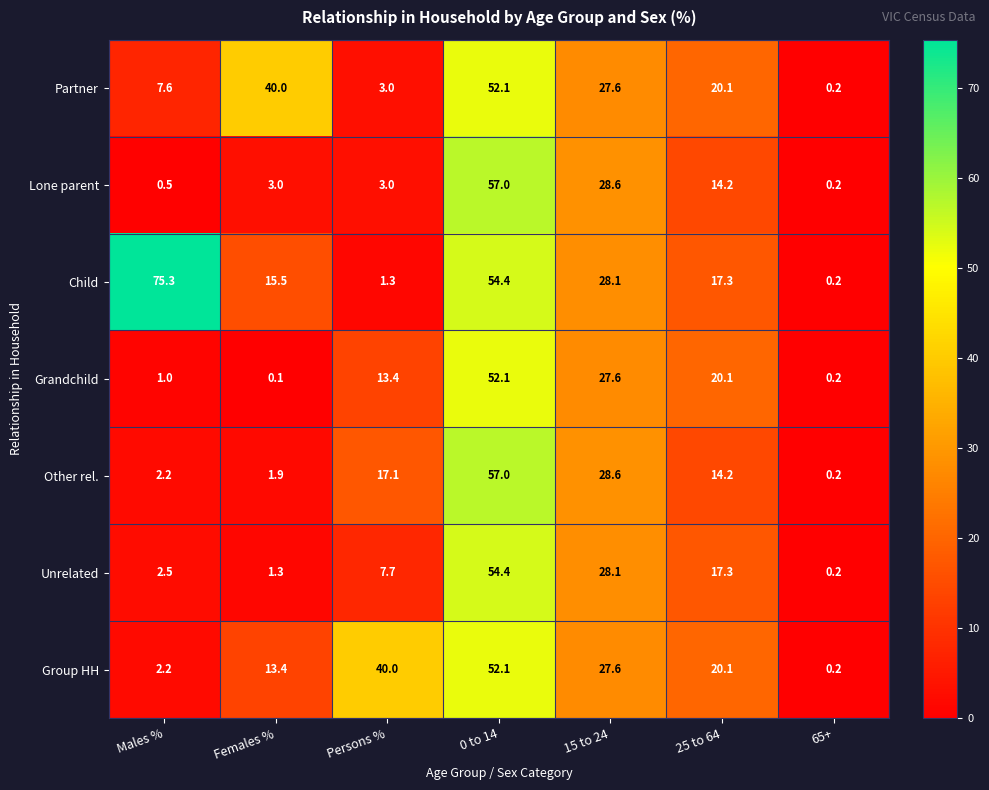

Where is Unrelated nearest to the value 27?

15 to 24